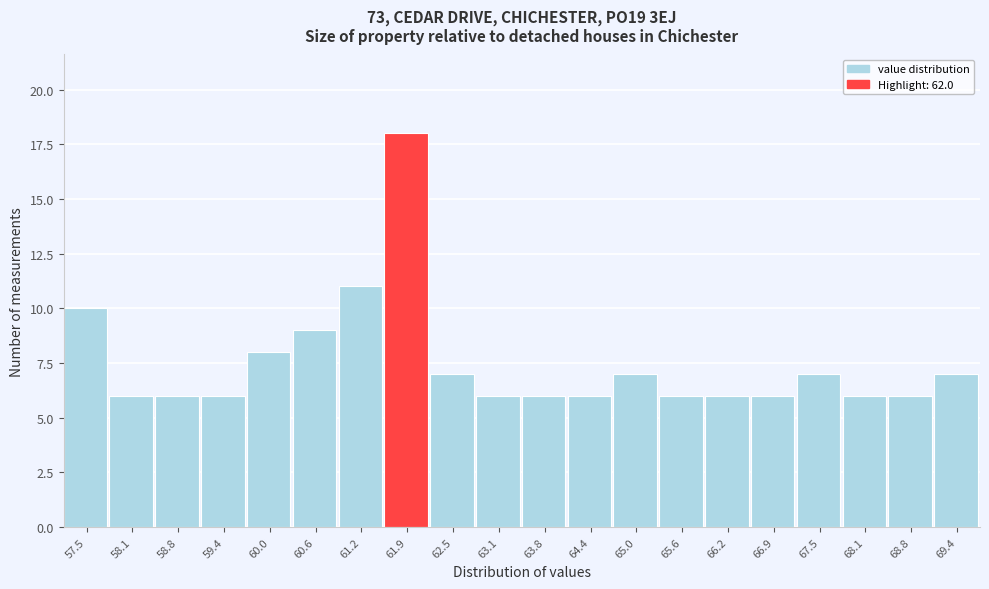

Reading right to left, extract all data points from this chart.

7	6	6	7	6	6	6	7	6	6	6	7	18	11	9	8	6	6	6	10